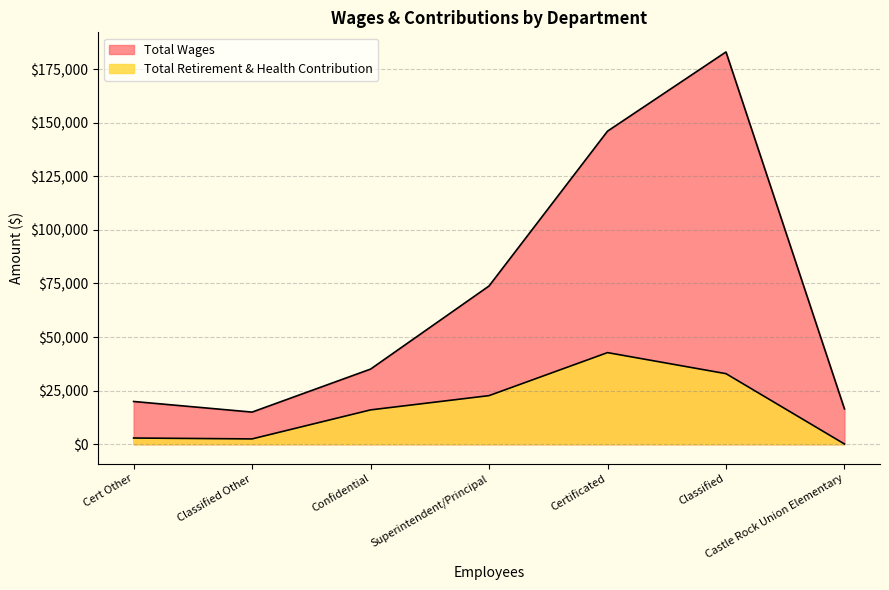

What value does the Total Retirement & Health Contribution series have at Confidential, to the nearest 50?

16000